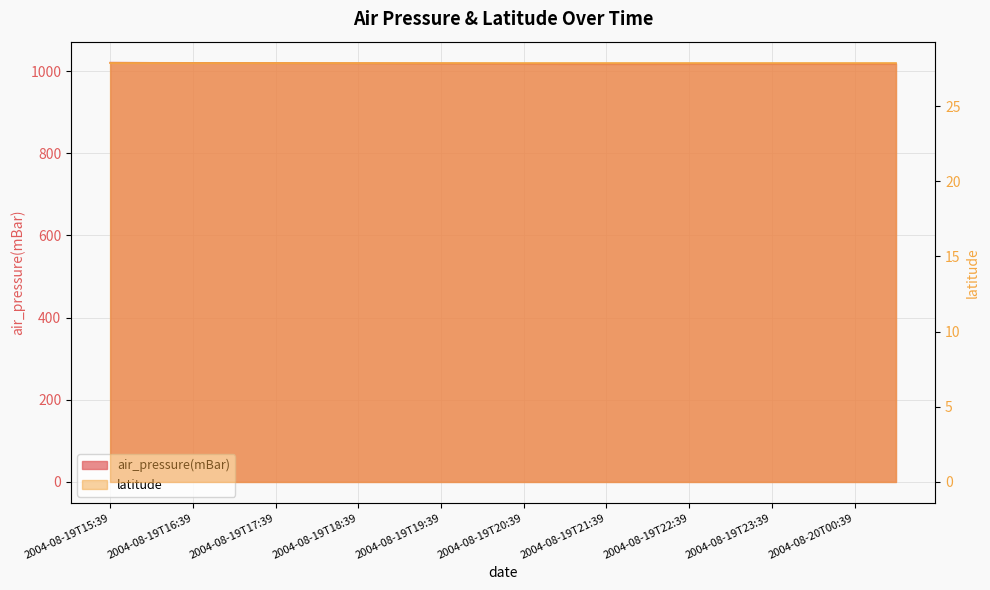

What is the change in value from 2004-08-19T16:09 to 2004-08-19T18:09?

-0.7